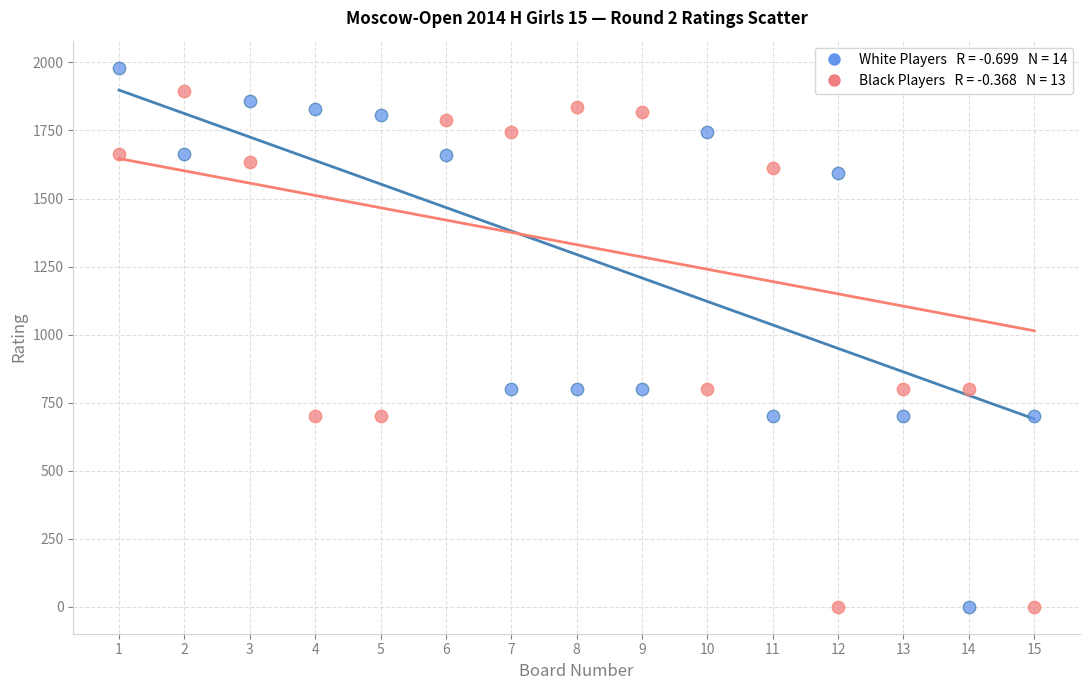

Across all data points, what is the range of Y values (max minus min)?

1981